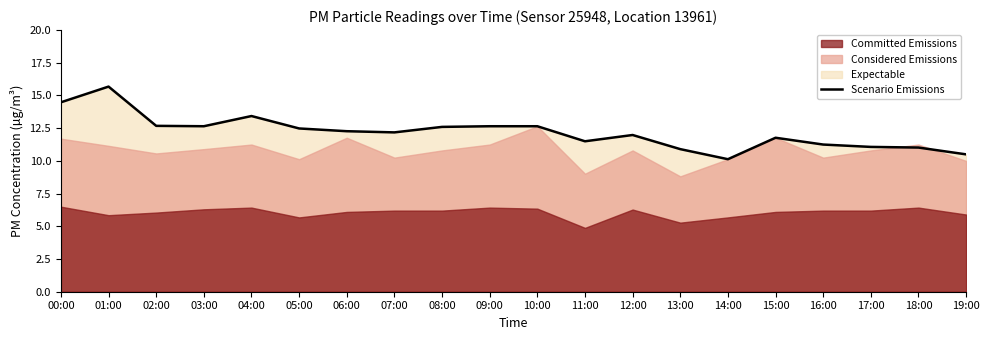

Is it true that Scenario Emissions equals 5.5 at 09:00?

False